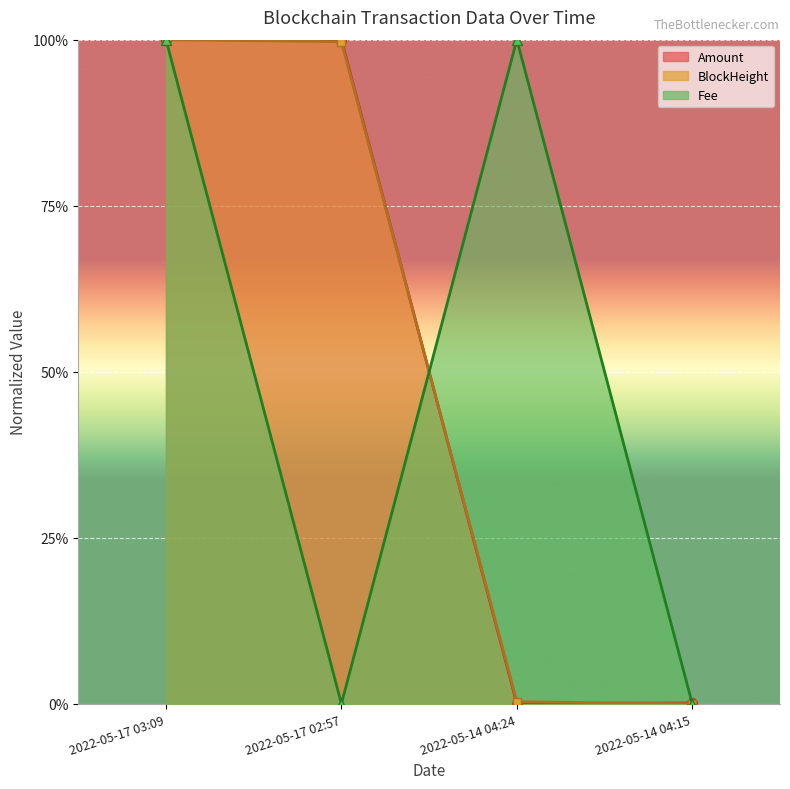

Where is the first local maximum for Fee?

2022-05-14 04:24